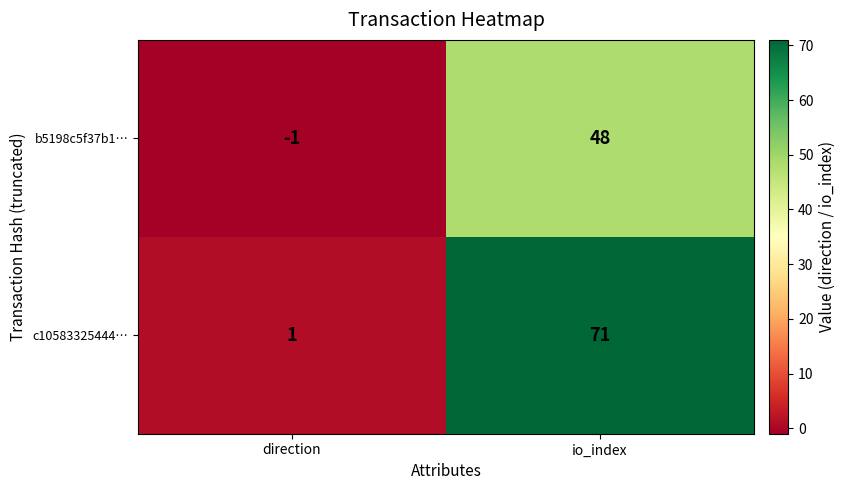

Rank the series by their maximum value, from lowest to highest.

b5198c5f37b1…, c10583325444…